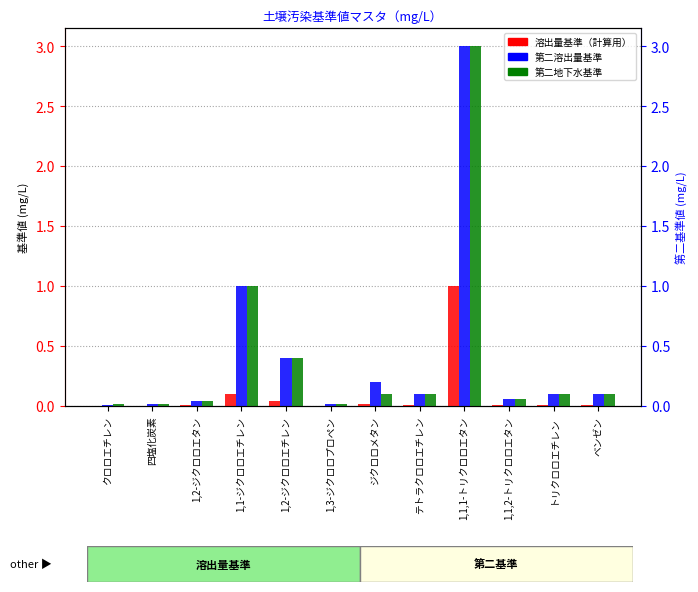

True or false: 第二地下水基準 has a value of 0.4 at 1,2-ジクロロエチレン.

True